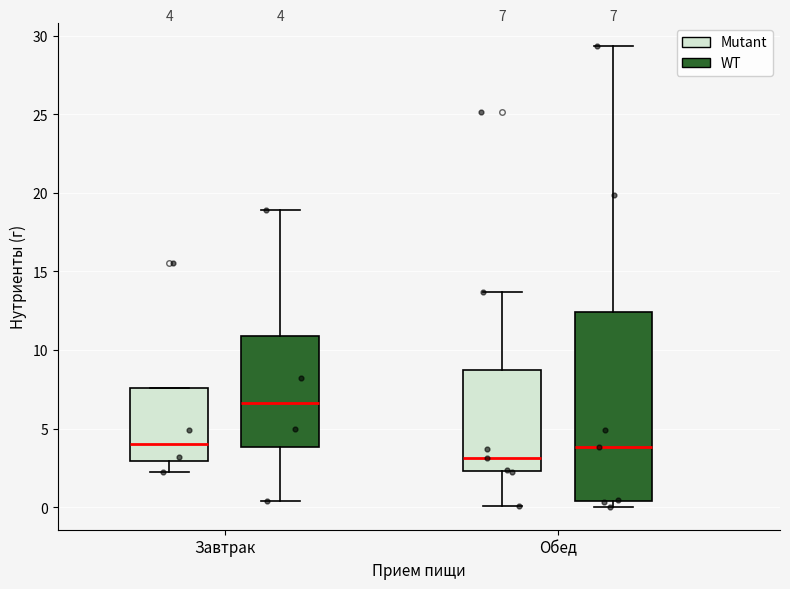

Which box's median line is the highest?

Завтрак (WT)